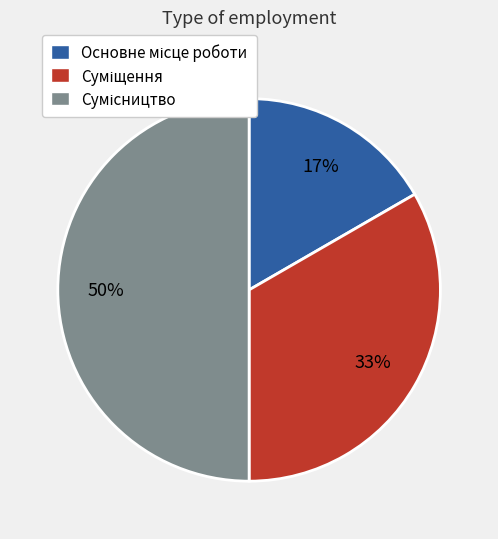

How many segments does this pie chart have?

3